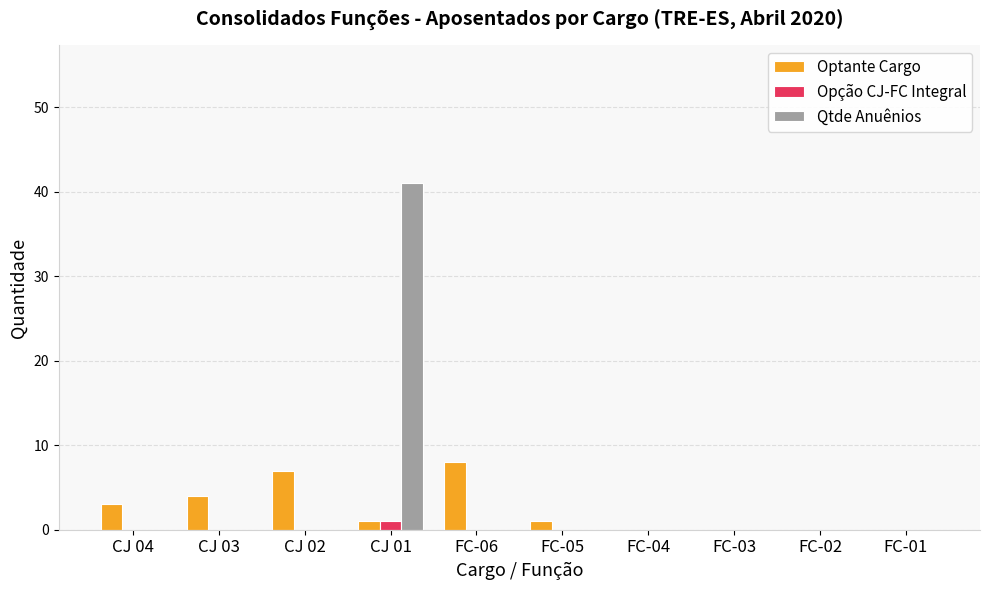

What is the highest value of the Opção CJ-FC Integral series?

1